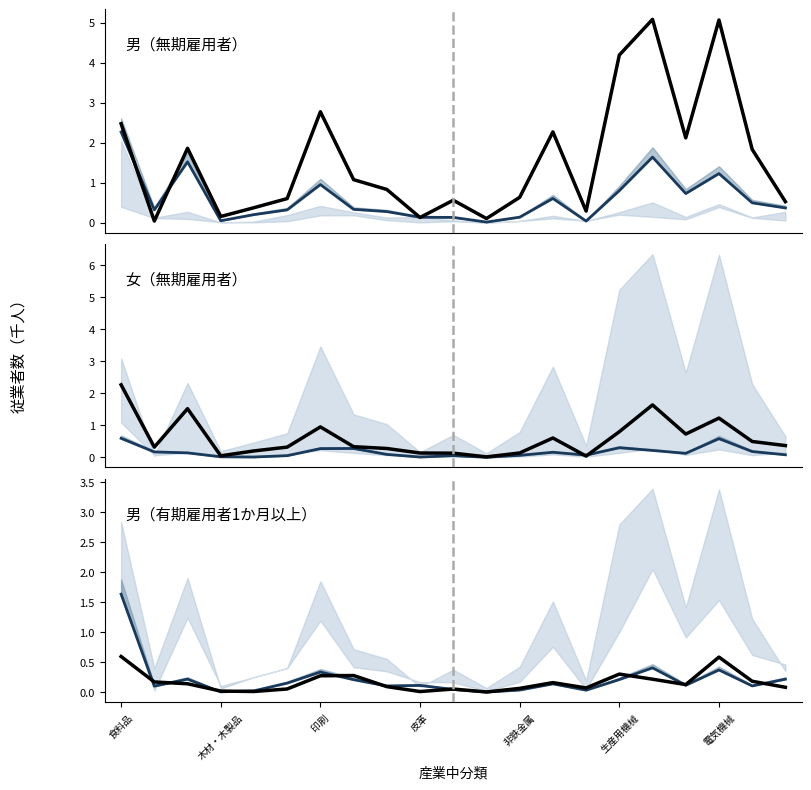

The 女（無期雇用者） series shows 0.8 at 生産用機械. True or false?

True